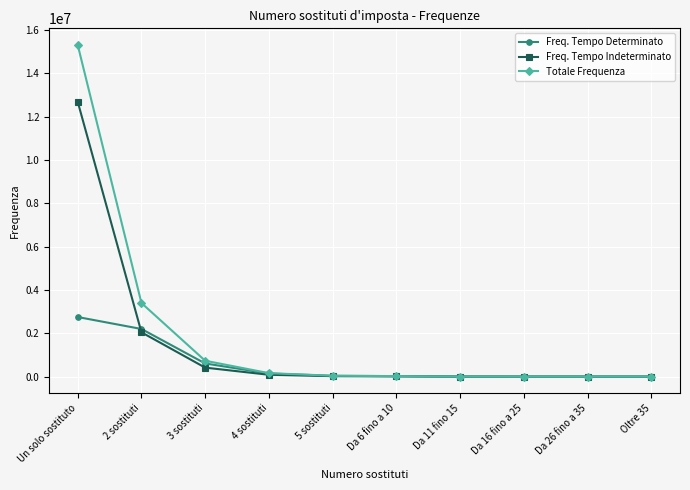

True or false: Freq. Tempo Indeterminato and Freq. Tempo Determinato intersect in this chart.

True